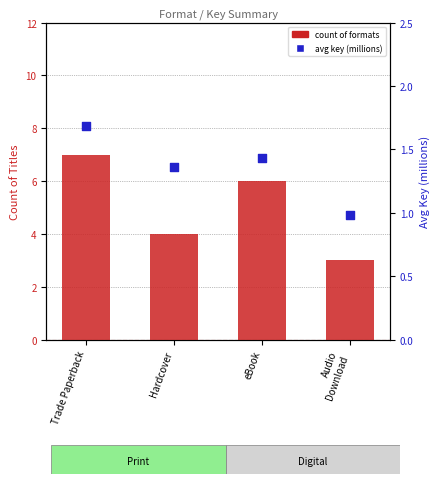

Which series contains the lowest Y value?

avg key (millions)